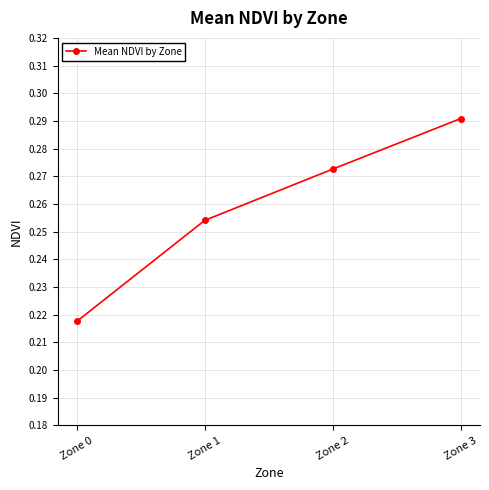

The chart shows a value of 0.4 at Zone 1. True or false?

False